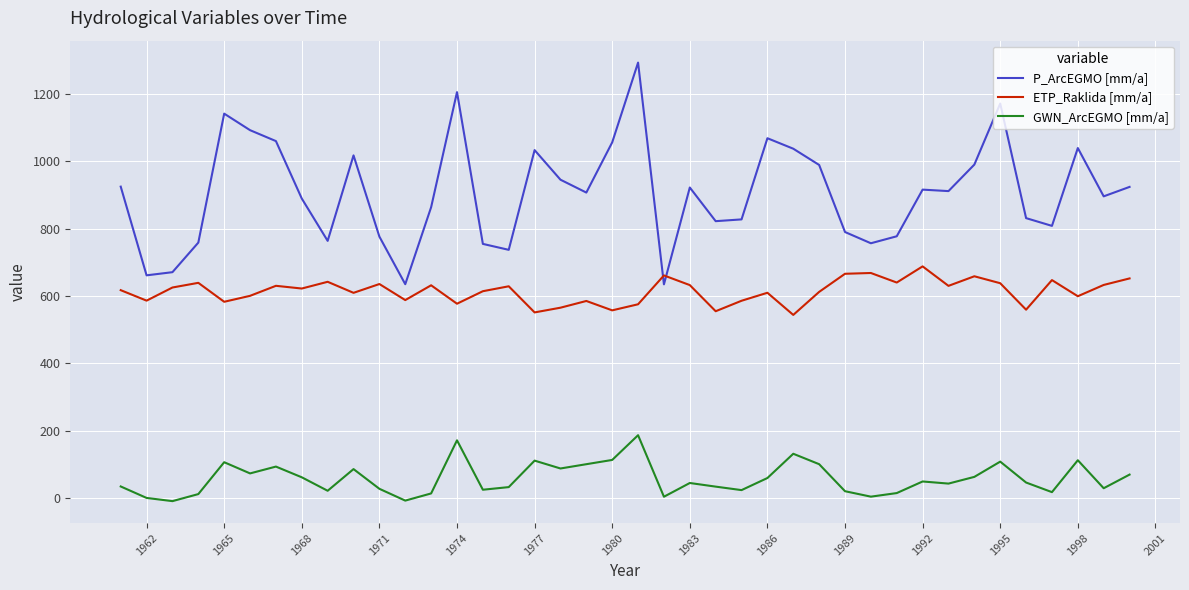

Which series has the largest total across all categories?

P_ArcEGMO [mm/a]